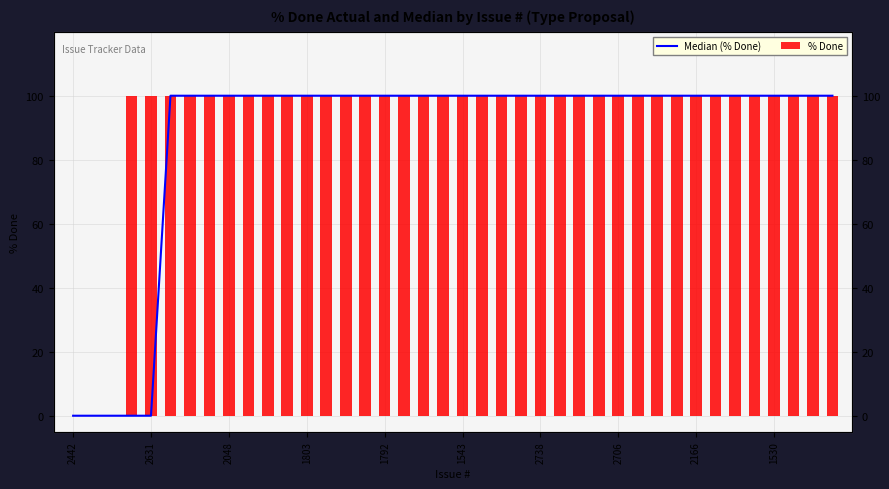

Which category has the highest value in the % Done series?

1803